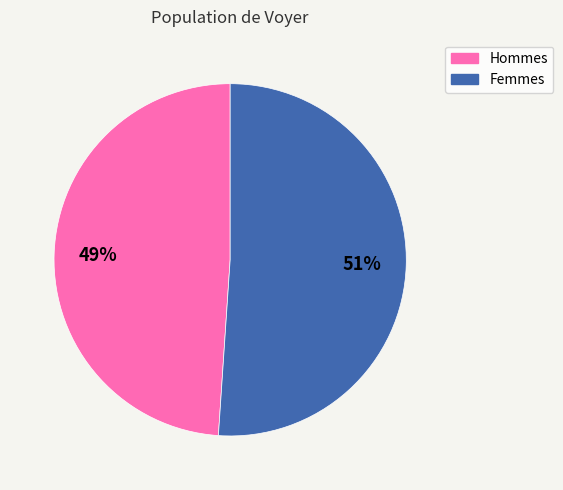

How many segments does this pie chart have?

2